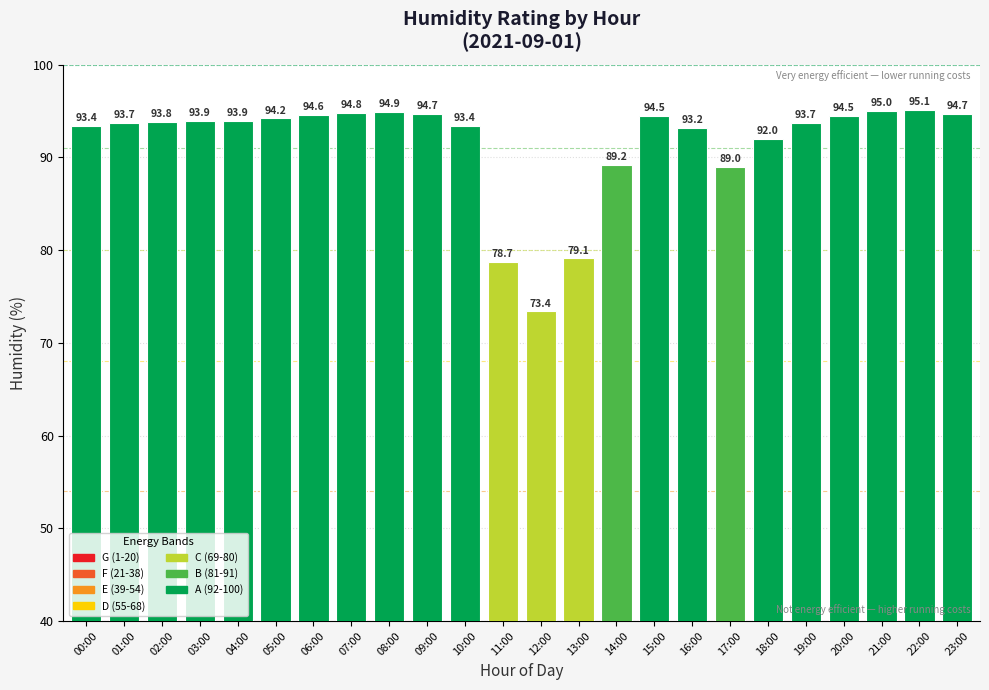

What is the difference between the maximum and minimum values?

21.7